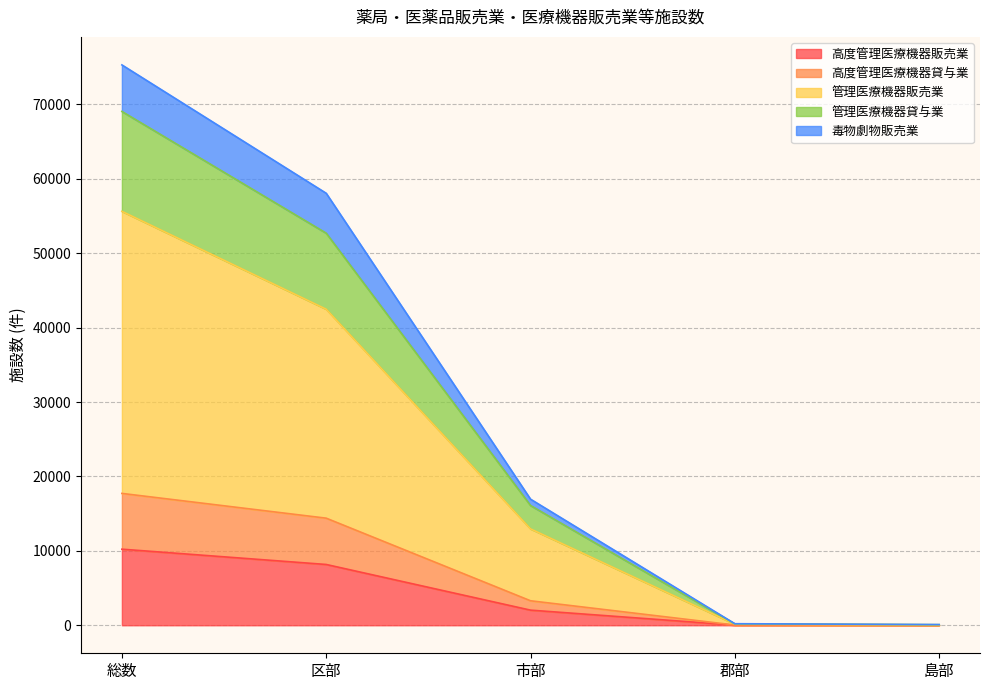

At which category is the sum across all series the highest?

総数